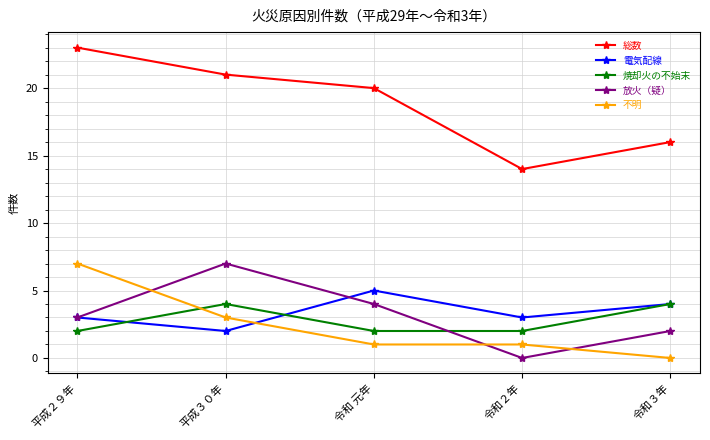

How many lines are shown in the chart?

5